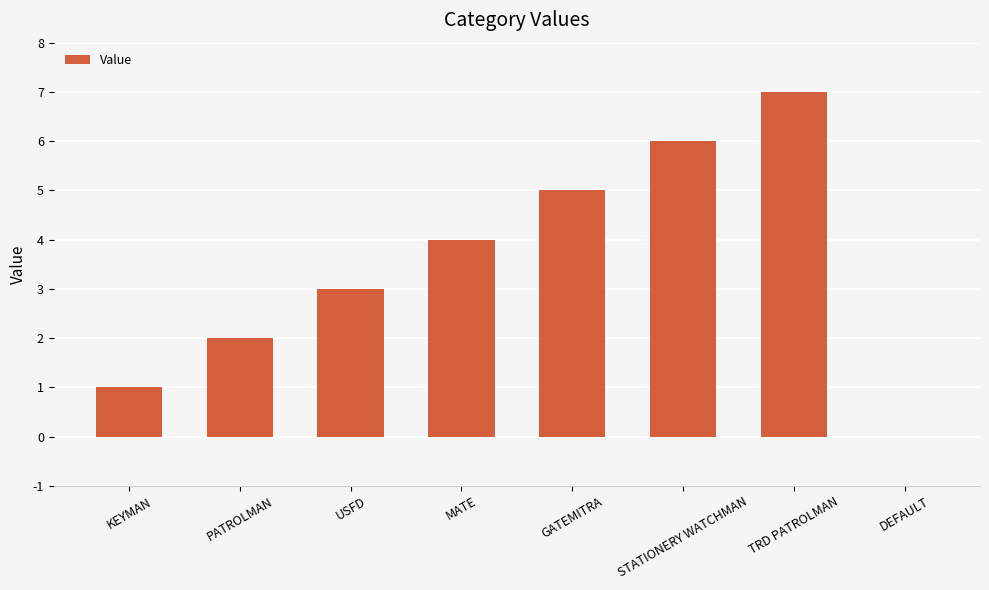

What value does the data have at STATIONERY WATCHMAN?

6